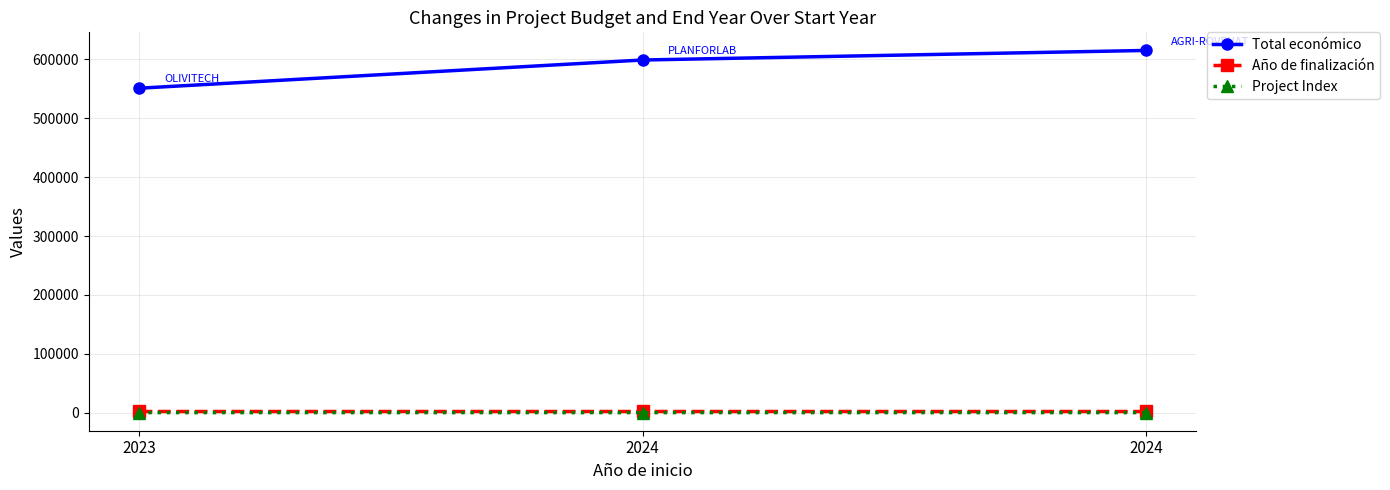

Is this an area chart (filled region under the line)?

No